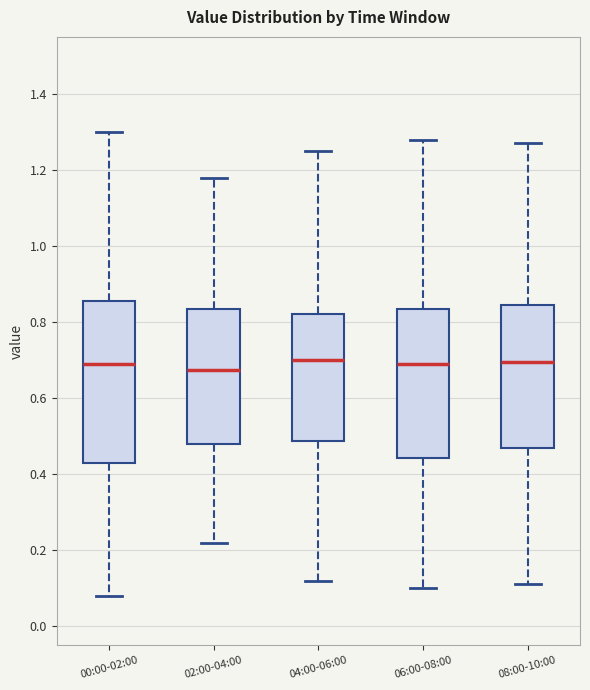

Reading left to right, read every box against the y-axis: the position of its median line, the range the box covers, and the ends of its whiskers. The values are not printed on the chart, so give them approximately, as read against the axis.

00:00-02:00: median 0.70, box 0.44 to 0.86, whiskers 0.08 to 1.30
02:00-04:00: median 0.68, box 0.48 to 0.84, whiskers 0.22 to 1.18
04:00-06:00: median 0.70, box 0.48 to 0.82, whiskers 0.12 to 1.26
06:00-08:00: median 0.70, box 0.44 to 0.84, whiskers 0.10 to 1.28
08:00-10:00: median 0.70, box 0.46 to 0.84, whiskers 0.12 to 1.28